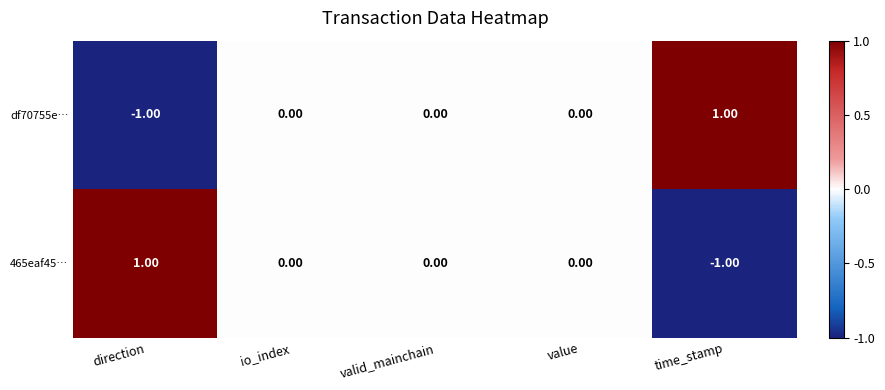

Is the value of df70755e… at direction greater than the value of 465eaf45… at io_index?

No